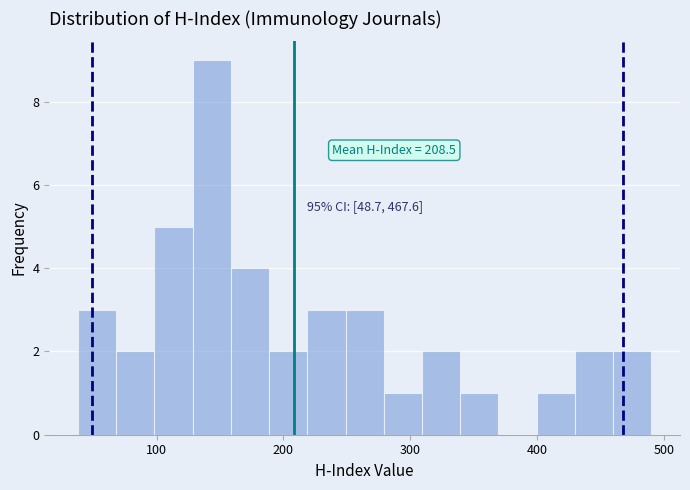

Read against the x-axis, roughly where is the centre of the tallest bar?

140